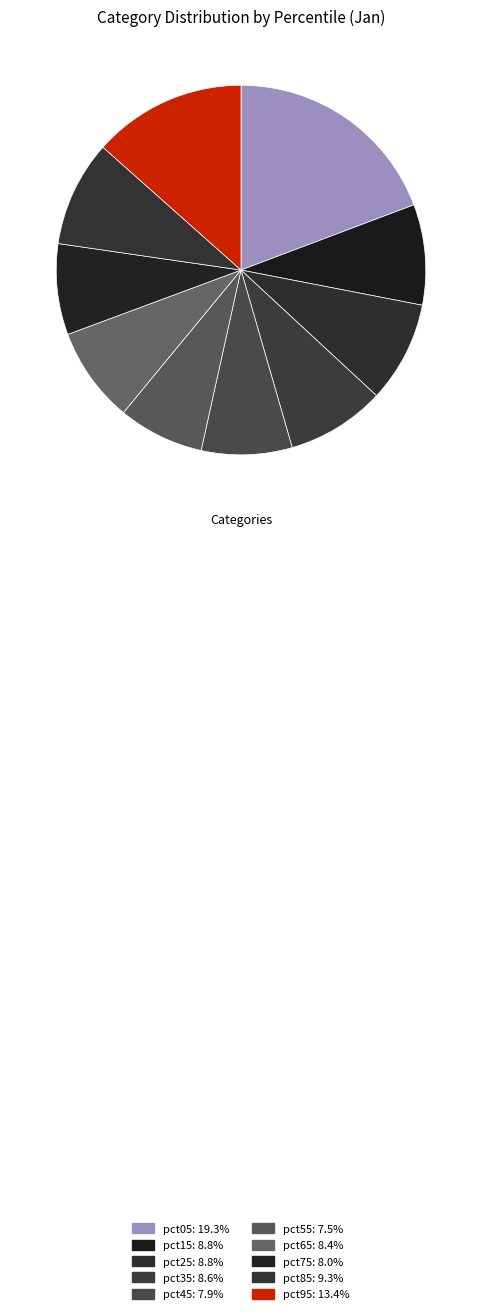

To the nearest percent, what percentage of the pie is pct05?

19%